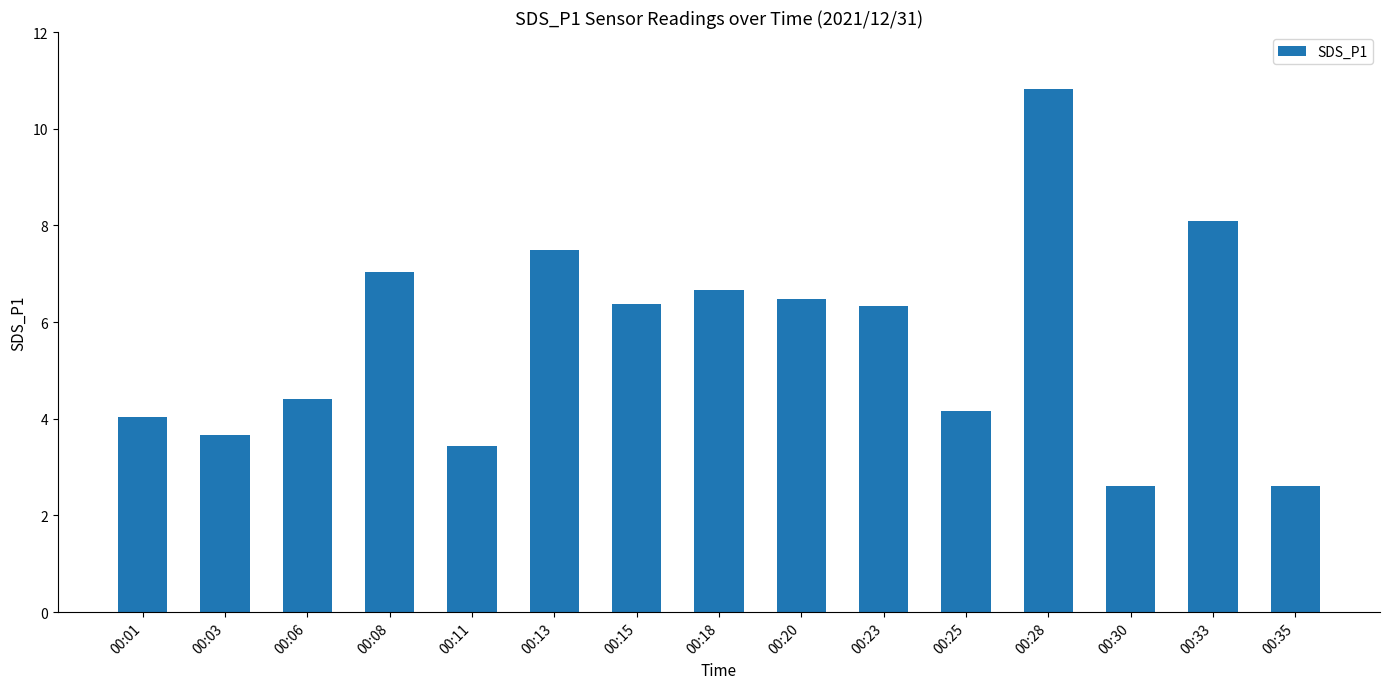

The value at 00:18 is 2.2. True or false?

False